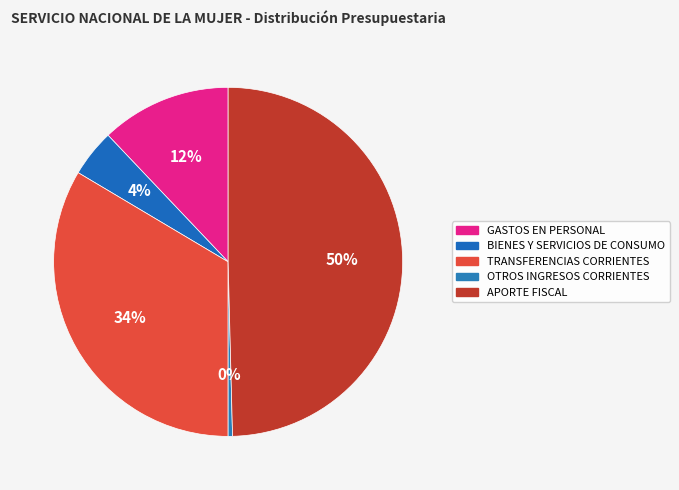

To the nearest percent, what is the average slice percentage?

20%